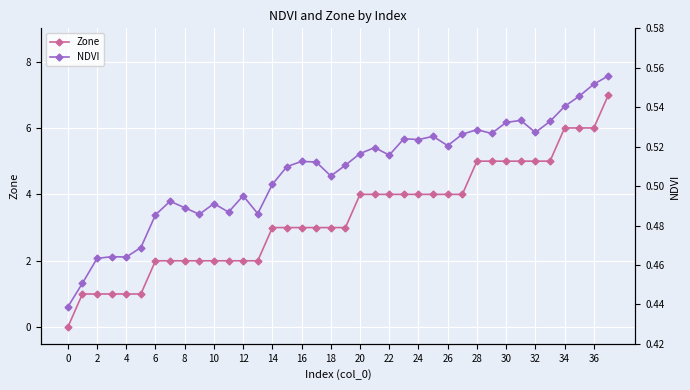

True or false: NDVI has more than 0 interior local peaks.

True